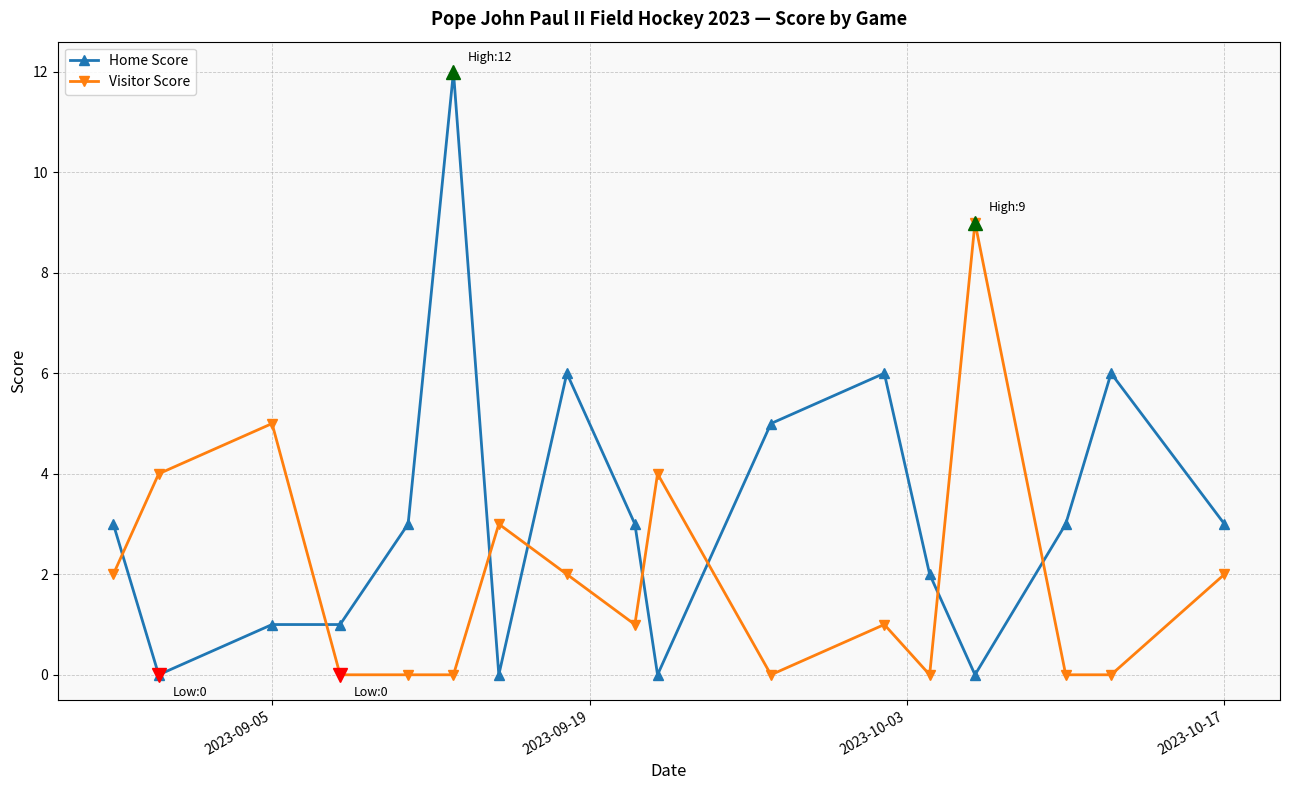

How many series are shown in this chart?

2